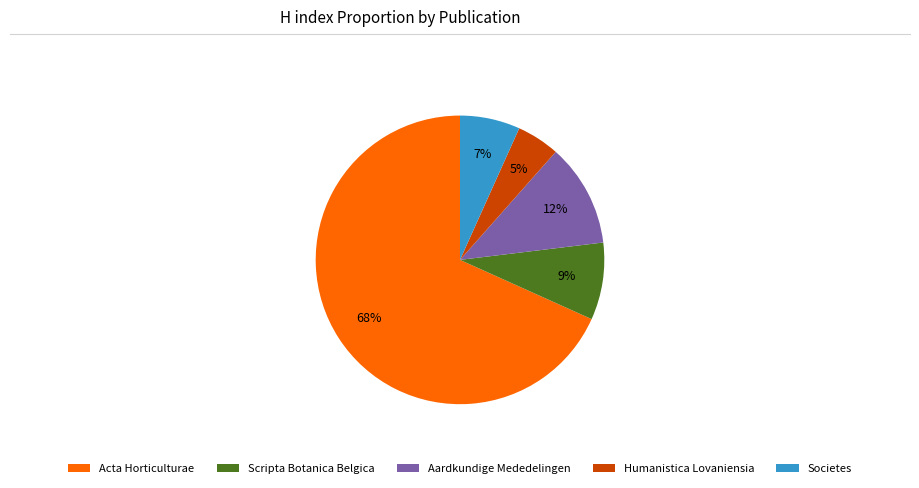

Between Humanistica Lovaniensia and Scripta Botanica Belgica, which is larger?

Scripta Botanica Belgica